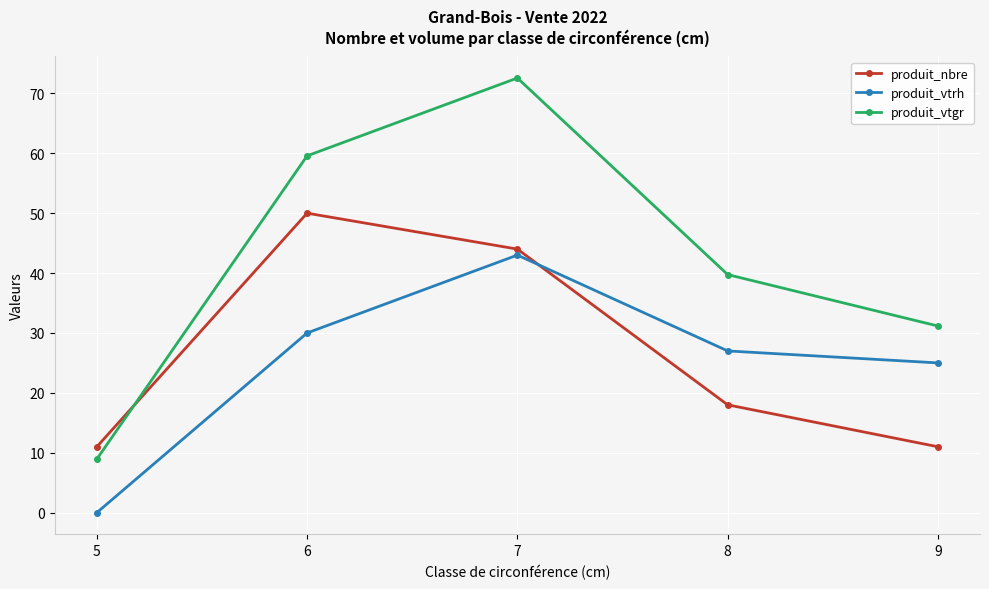

Which label corresponds to the largest value in the chart?

7